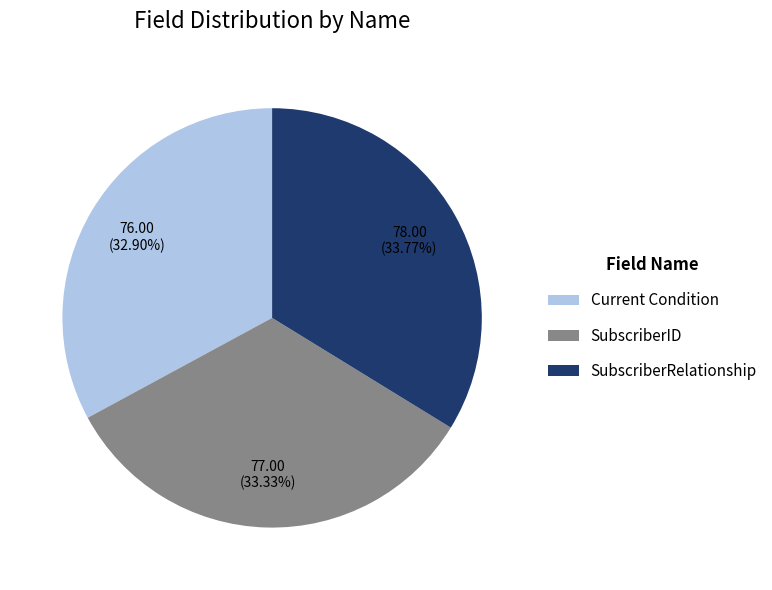

How many segments does this pie chart have?

3